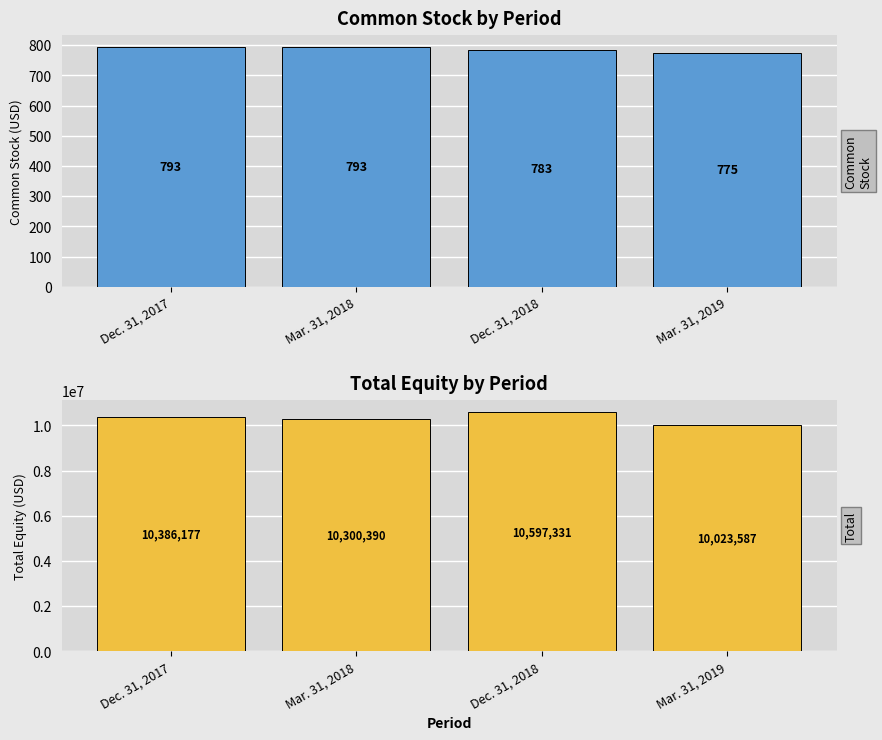

Reading right to left, what are all the values shown in this chart?

Common Stock [Member]: Mar. 31, 2019=775	Dec. 31, 2018=783	Mar. 31, 2018=793	Dec. 31, 2017=793
Total: Mar. 31, 2019=10023587	Dec. 31, 2018=10597331	Mar. 31, 2018=10300390	Dec. 31, 2017=10386177